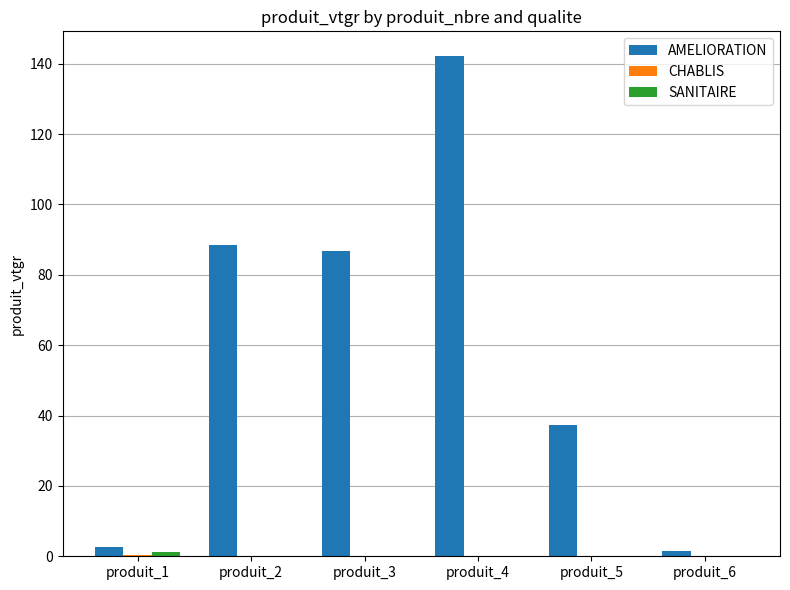

What value does the AMELIORATION series have at produit_1?

2.7